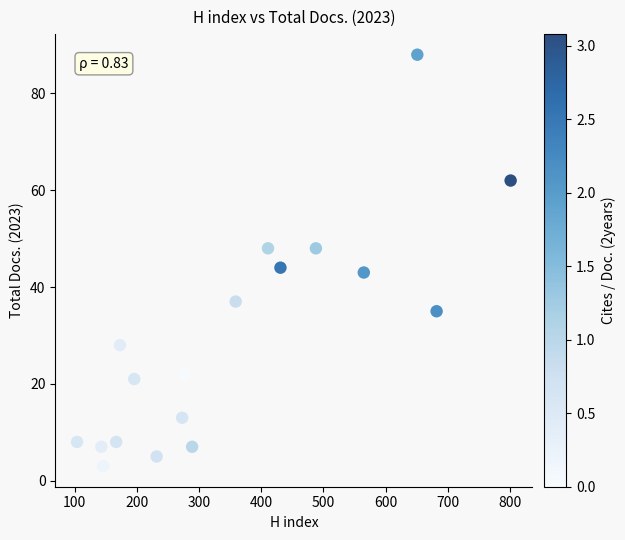

What Y value in the scatter plot is closest to 45?

44